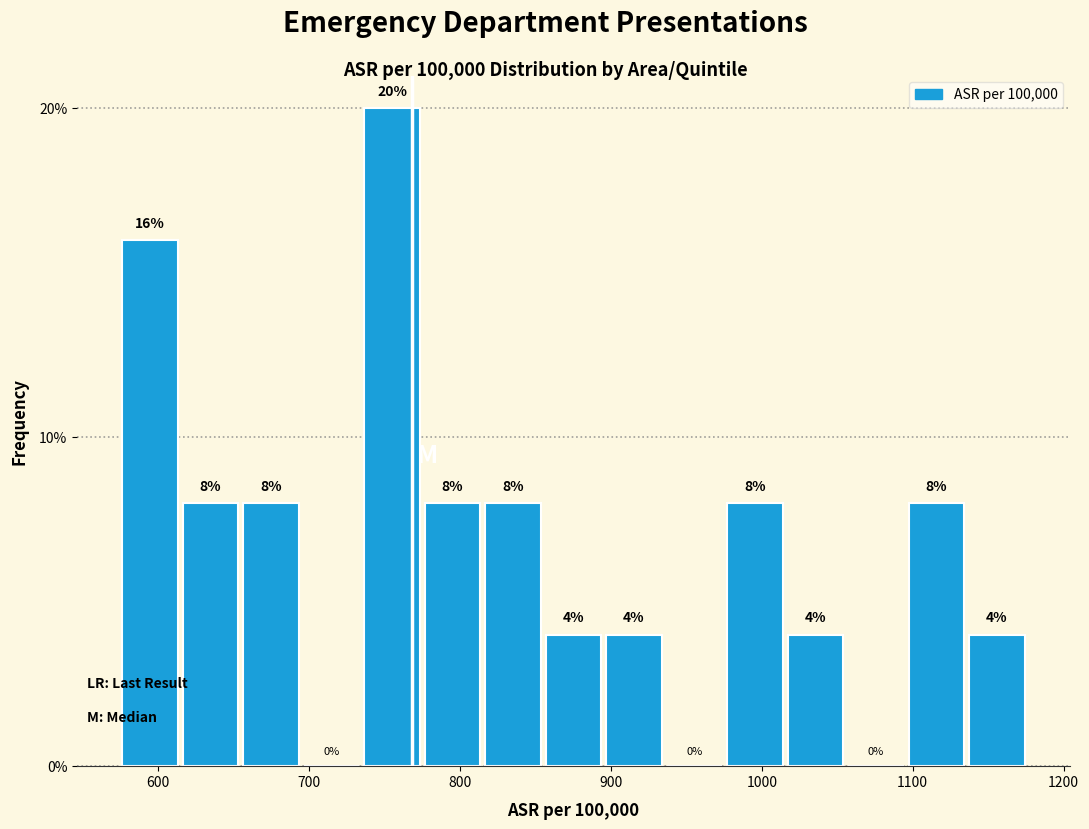

Reading left to right, transcribe this chart: for each bar, give the range it covers on the x-axis and its height. The bar edges are not printed on the chart, so give them approximately, as read against the axis.

580 to 620: 16
620 to 660: 8
660 to 700: 8
700 to 740: 0
740 to 780: 20
780 to 820: 8
820 to 860: 8
860 to 900: 4
900 to 940: 4
940 to 980: 0
980 to 1020: 8
1020 to 1060: 4
1060 to 1100: 0
1100 to 1140: 8
1140 to 1180: 4